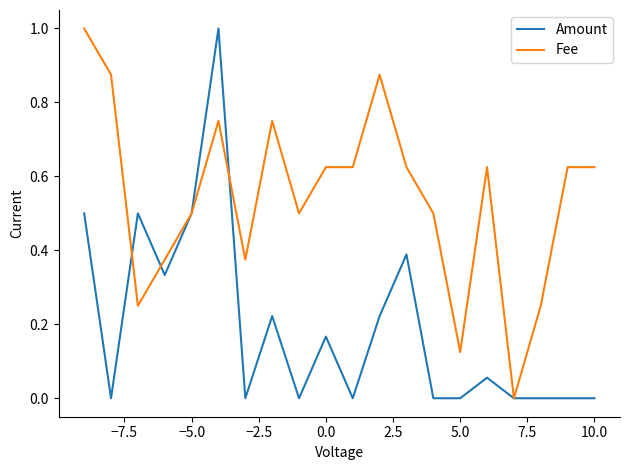

List the series in order of their overall mean, lowest first.

Amount, Fee